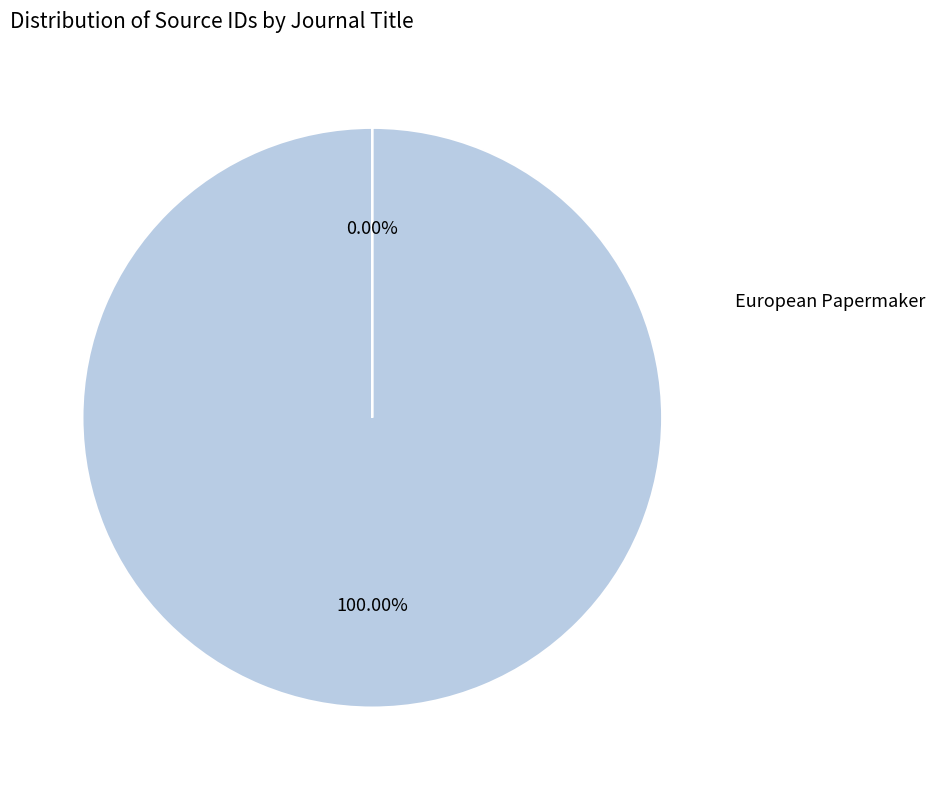

Does any single category account for the majority?

Yes